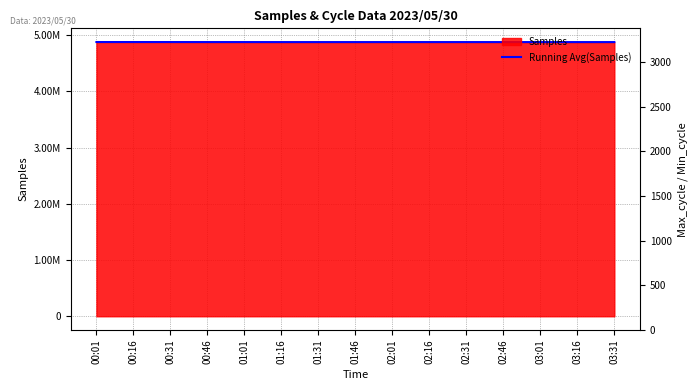

Does the chart have visible grid lines?

Yes